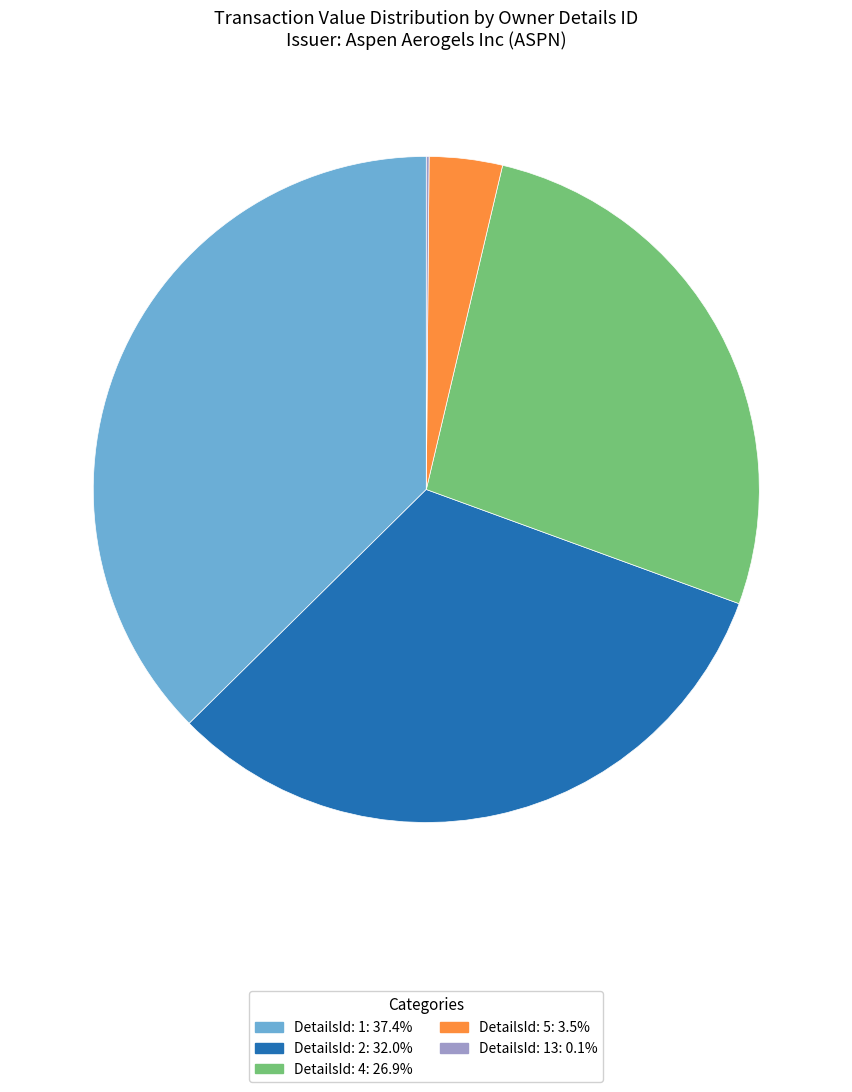

Does any single category account for the majority?

No